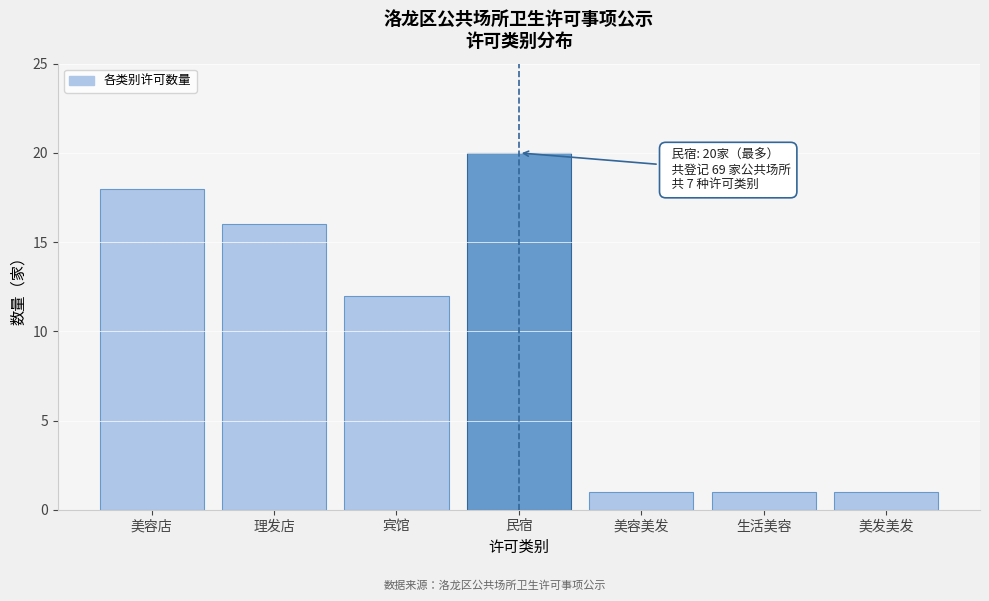

Reading left to right, list all the values displayed in this chart.

美容店=18	理发店=16	宾馆=12	民宿=20	美容美发=1	生活美容=1	美发美发=1